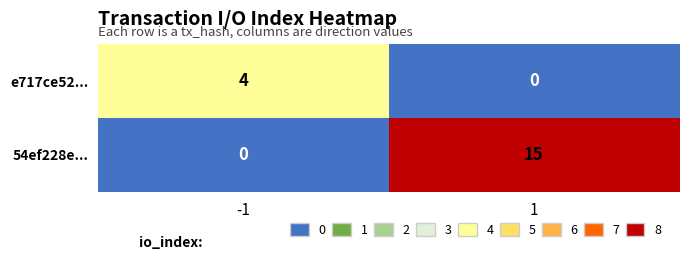

Which series has the largest total across all categories?

54ef228e...